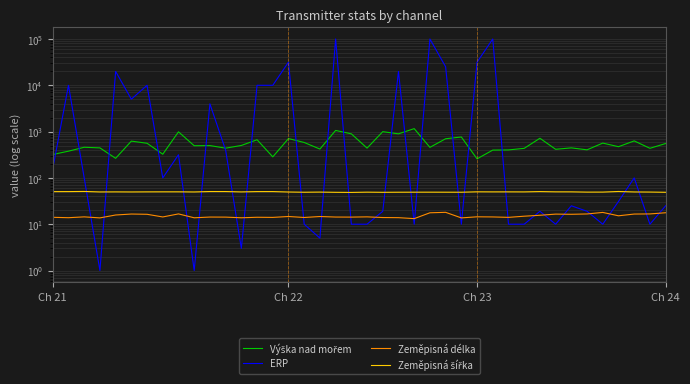

Rank the series by their maximum value, from highest to lowest.

ERP, Výška nad mořem, Zeměpisná šířka, Zeměpisná délka